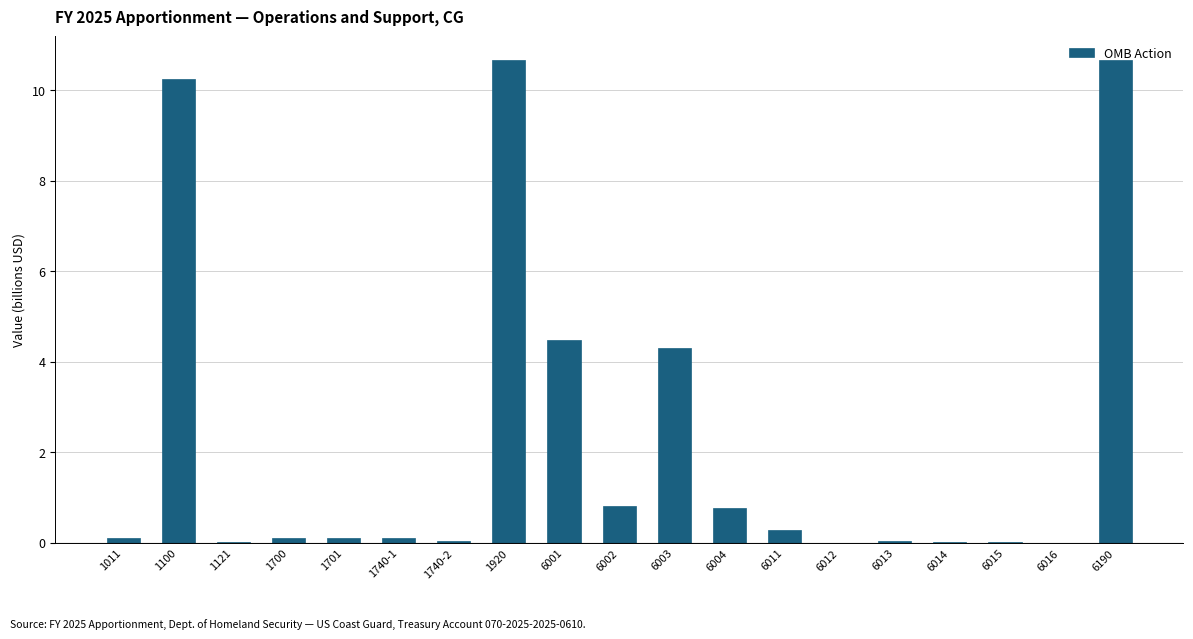

Is it true that the value at 6190 is 15.0?

False